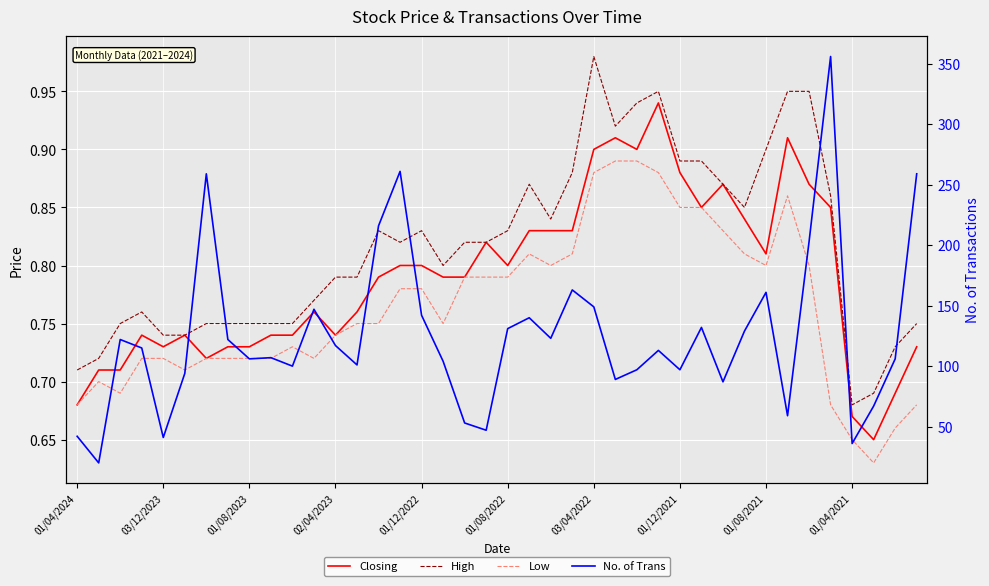

What is the minimum value for High?

0.7